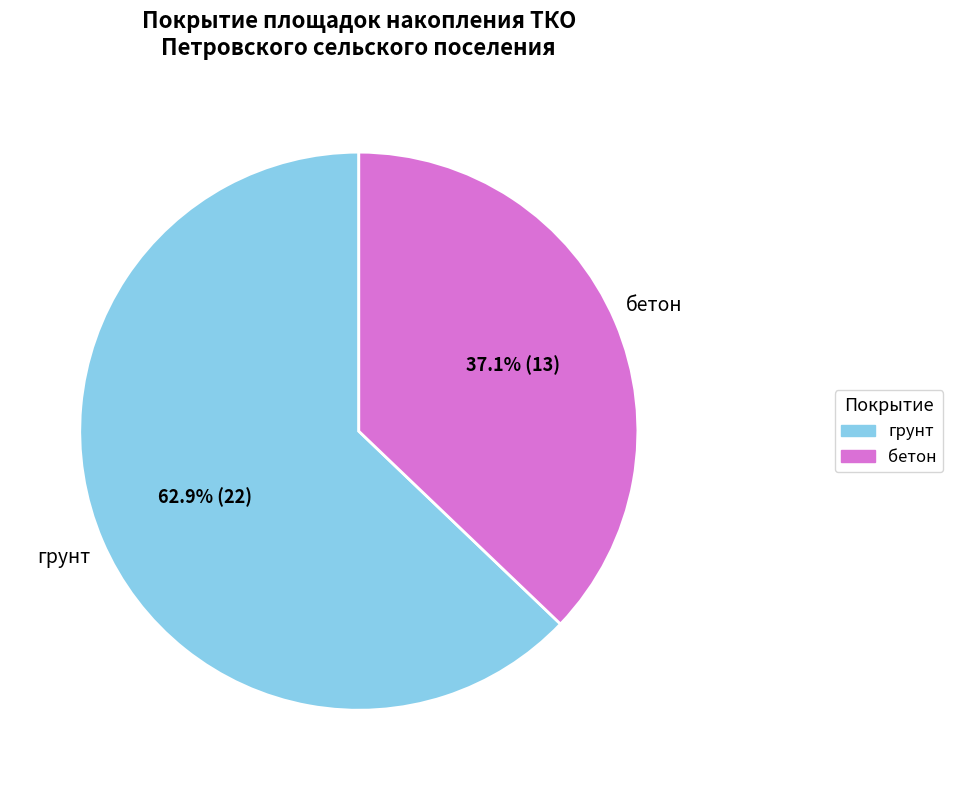

Is there any slice that represents more than half of the pie?

Yes